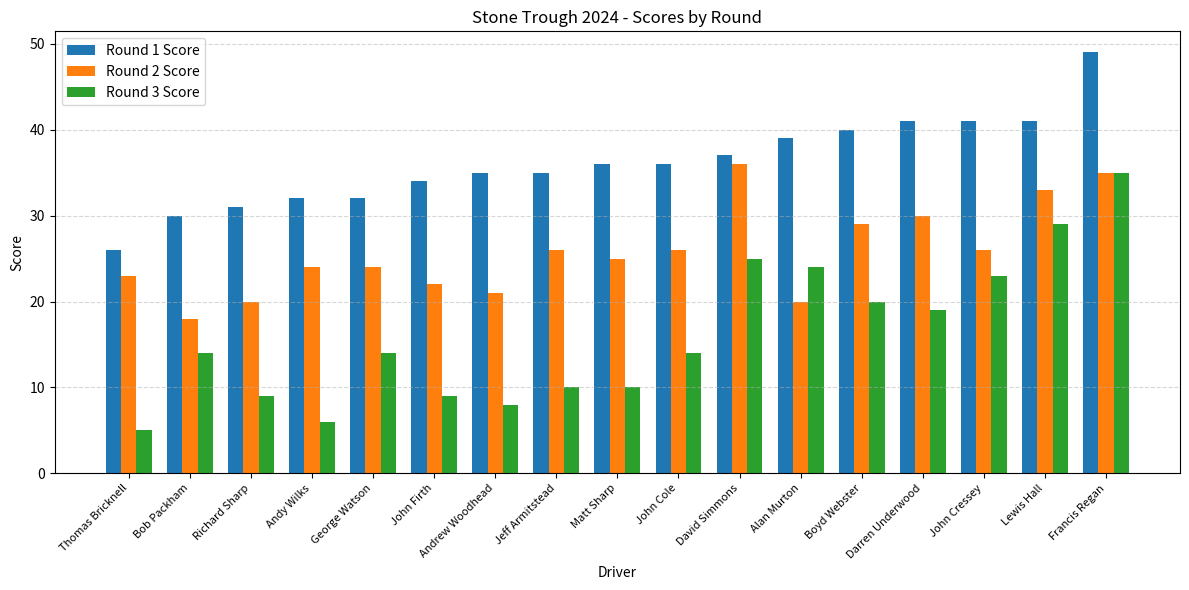

What is the lowest value of the Round 3 Score series?

5